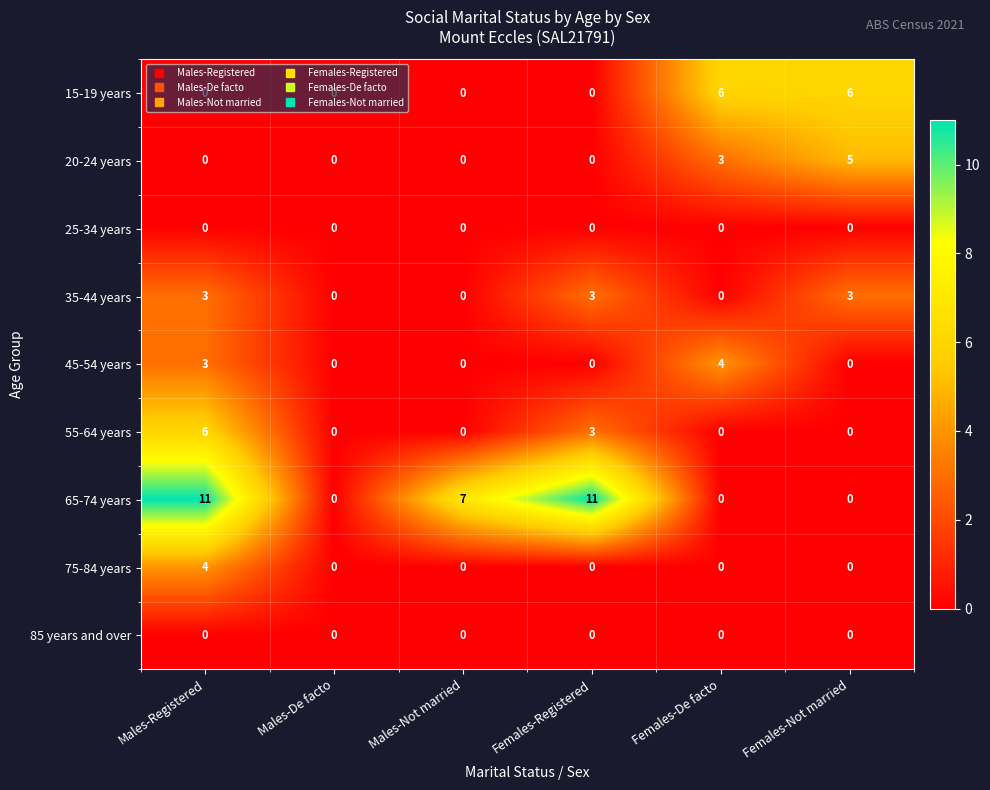

What is the difference between the second highest and minimum values in the 15-19 years series?

6